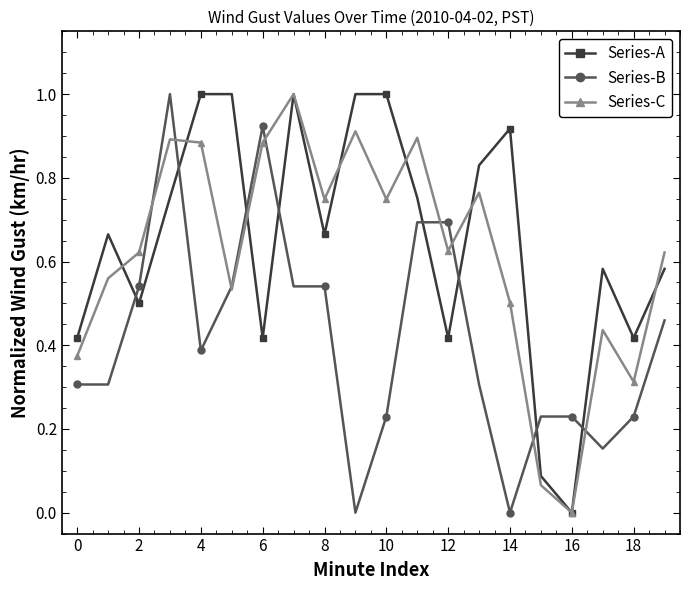

At how many categories does at least one series exceed 0?

20